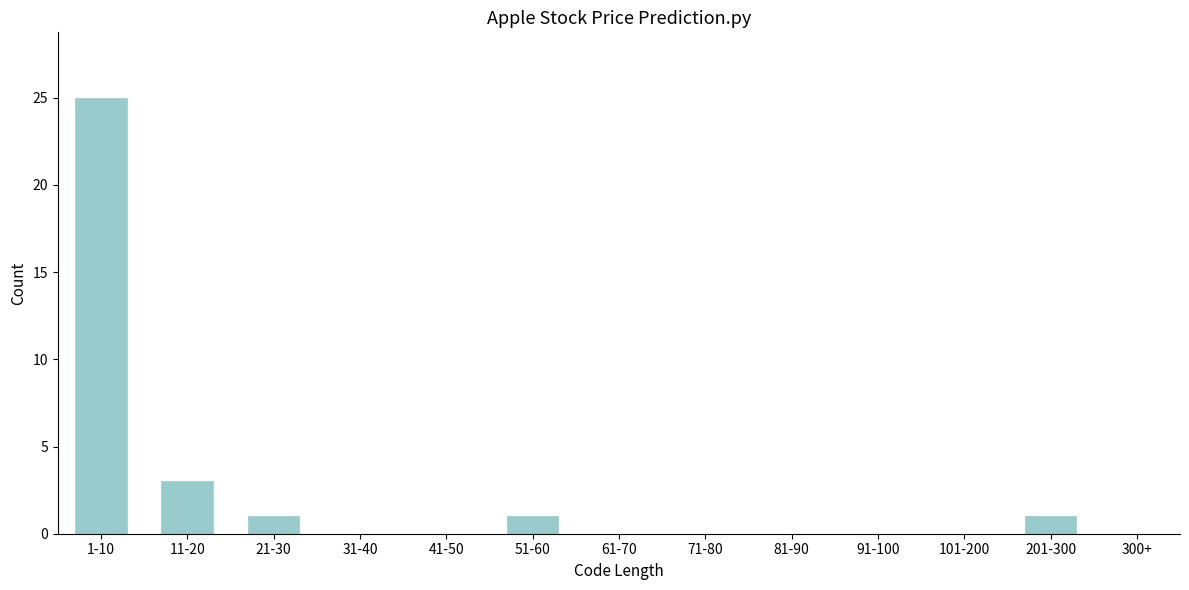

Reading right to left, list all the values displayed in this chart.

300+=0	201-300=1	101-200=0	91-100=0	81-90=0	71-80=0	61-70=0	51-60=1	41-50=0	31-40=0	21-30=1	11-20=3	1-10=25